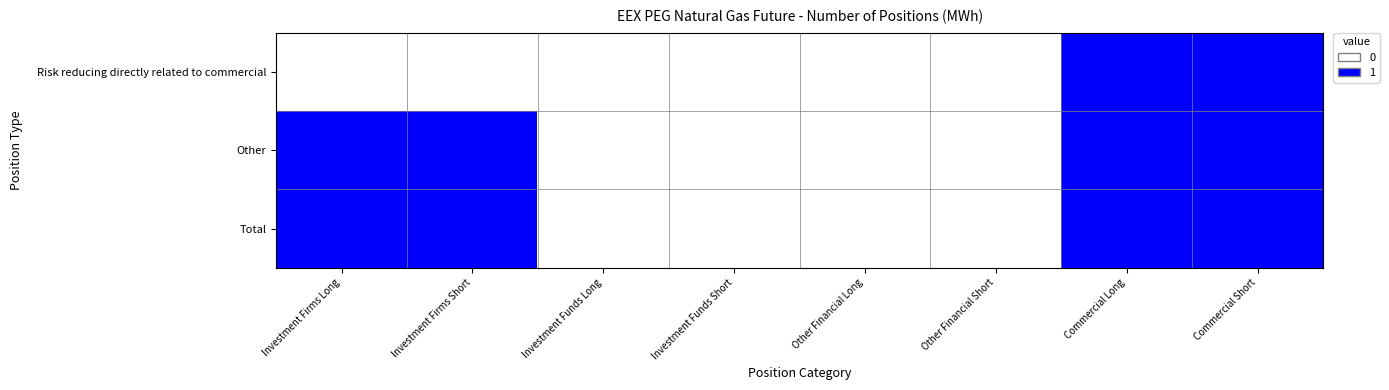

How many categories are shown in the chart?

8